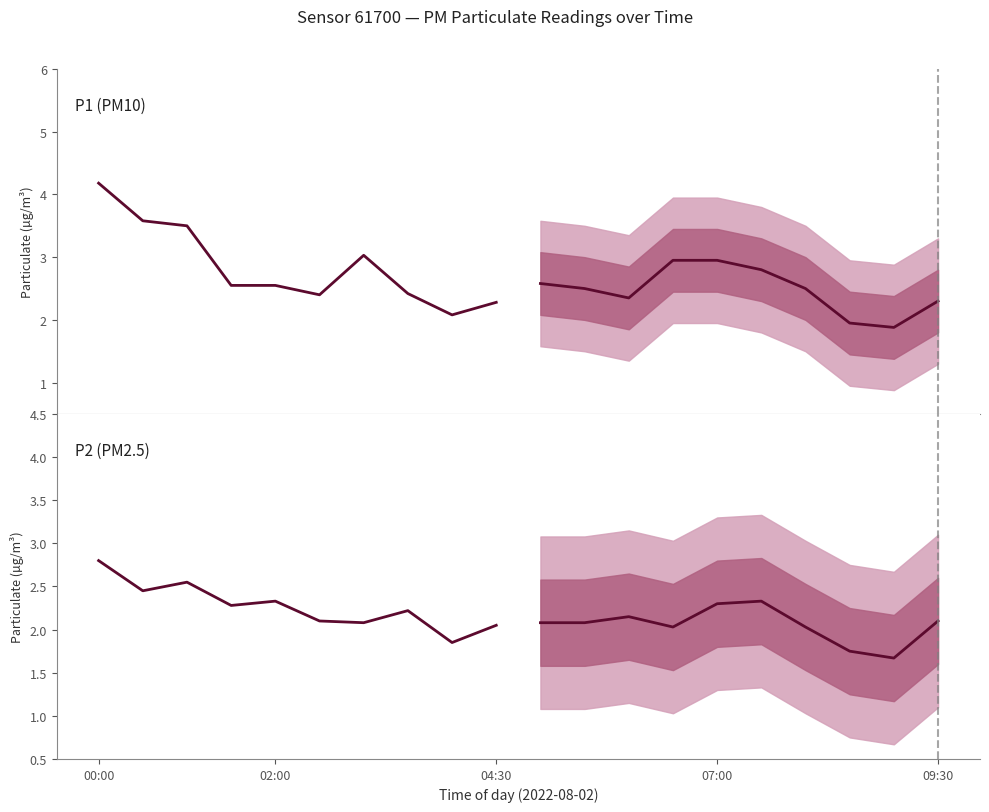

What is the total value across all series at 00:00?

7.0